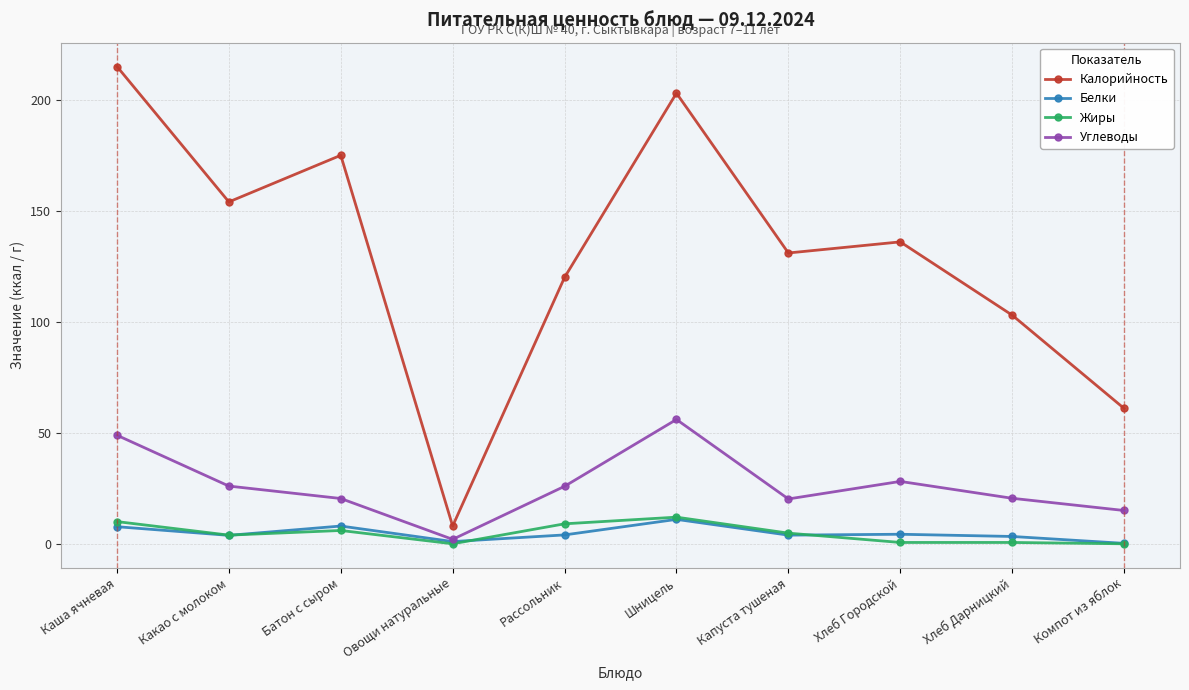

What is the average value of the Белки series?

4.7